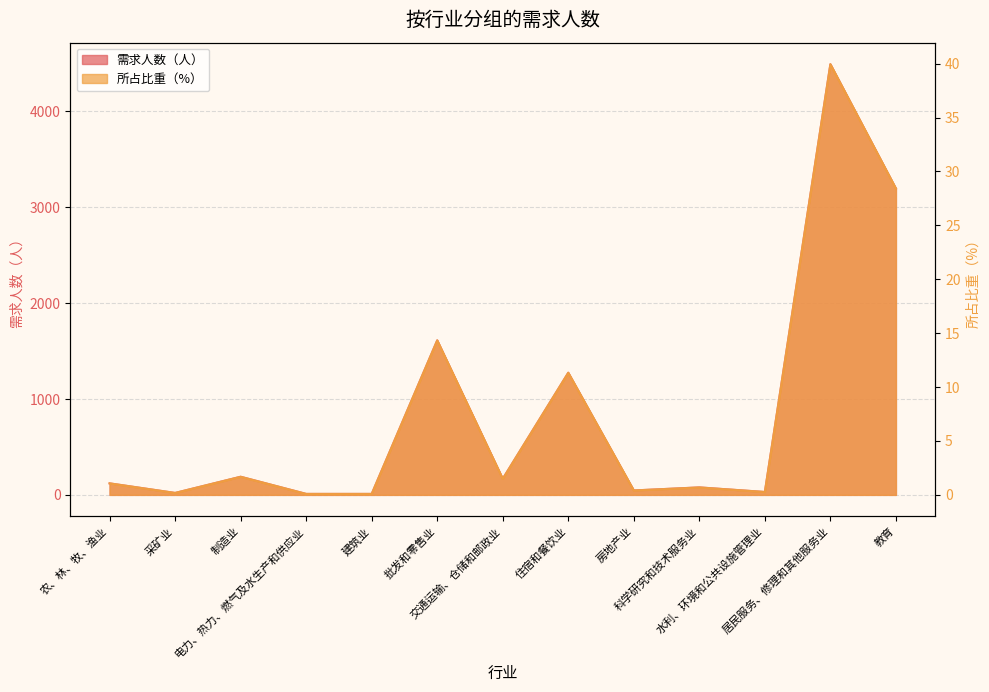

What is the label of the 5th point from the right?

房地产业